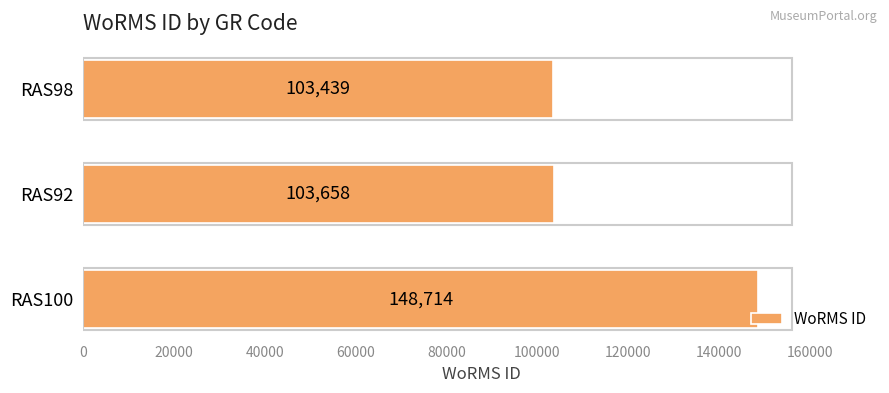

At which label is the value closest to 126076?

RAS92